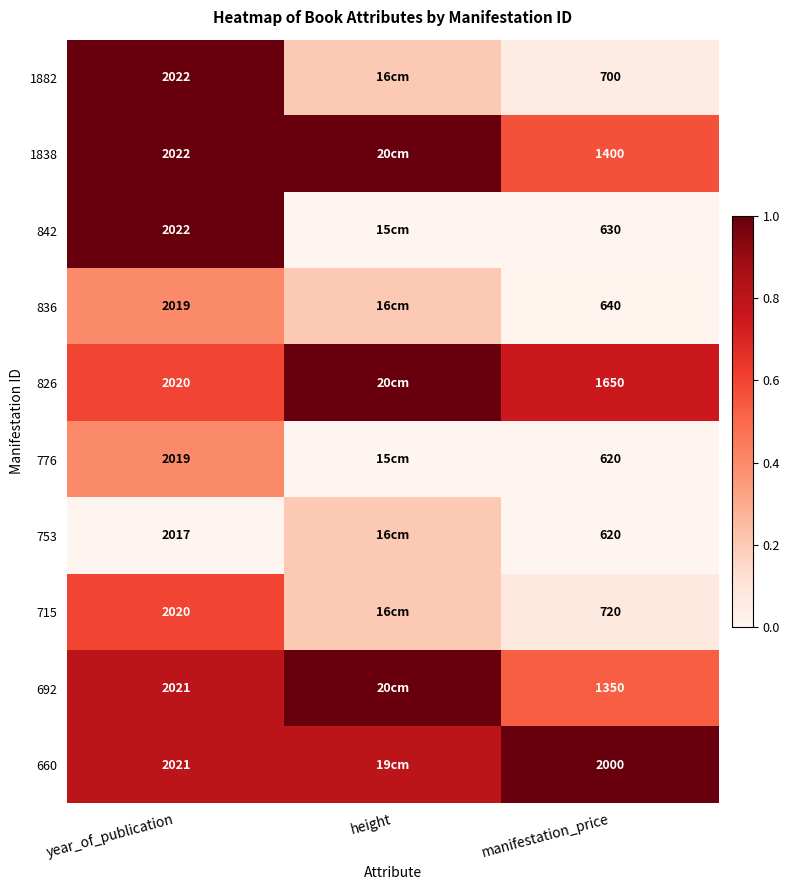

Is the value of 1838 at manifestation_price greater than the value of 826 at manifestation_price?

No